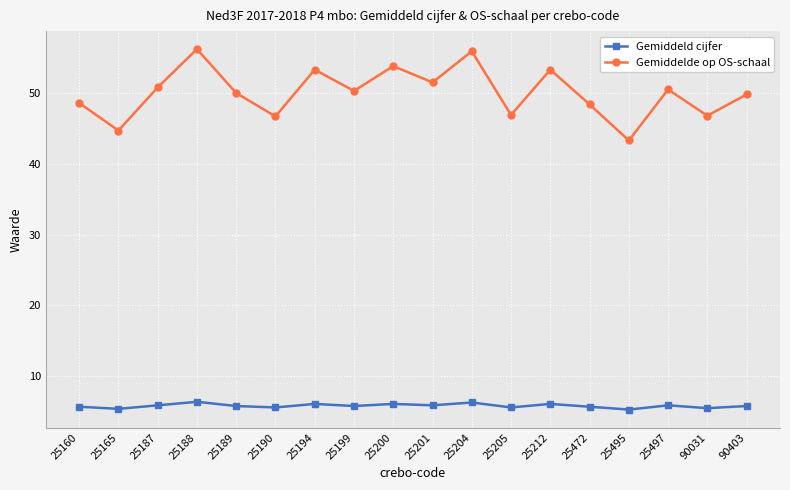

True or false: Gemiddeld cijfer has a value of 5.9 at 25187.

True